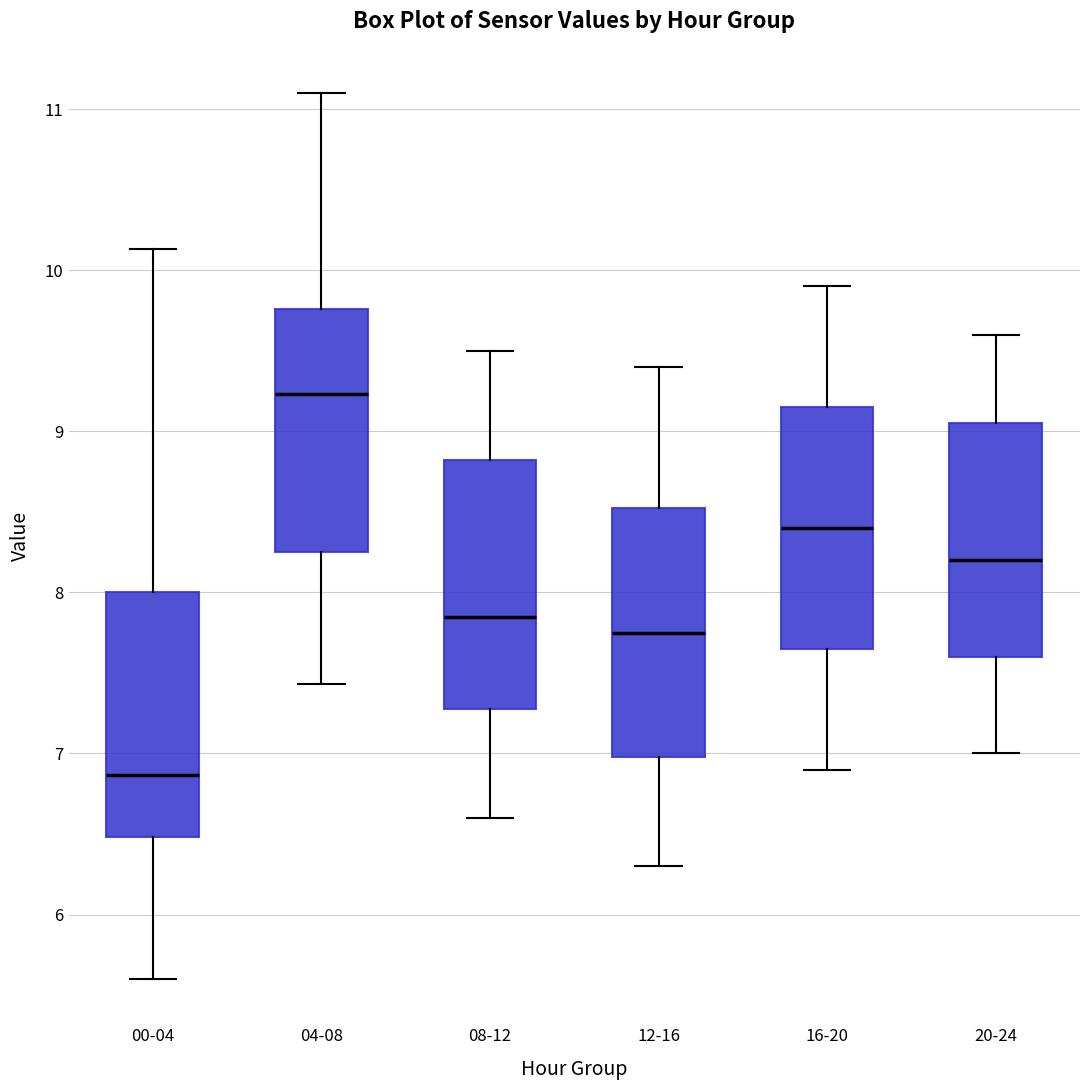

Which box has the highest median line?

04-08